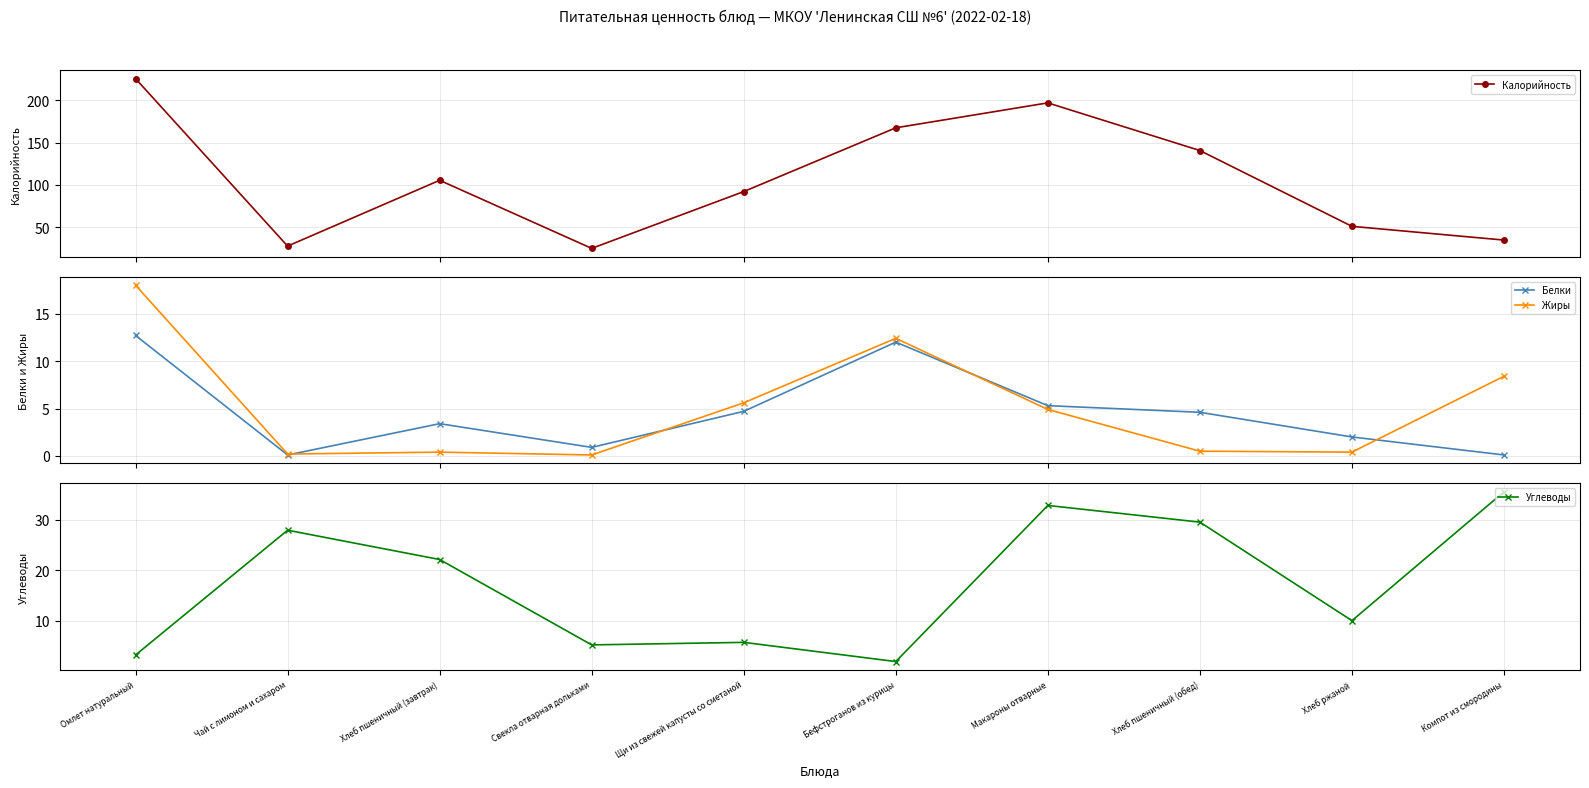

What is the difference between the maximum and second lowest values in the Белки series?

12.6